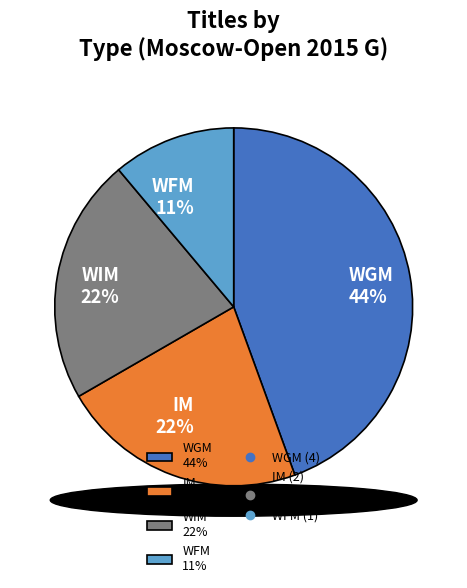

Which category has the biggest portion of the pie?

WGM